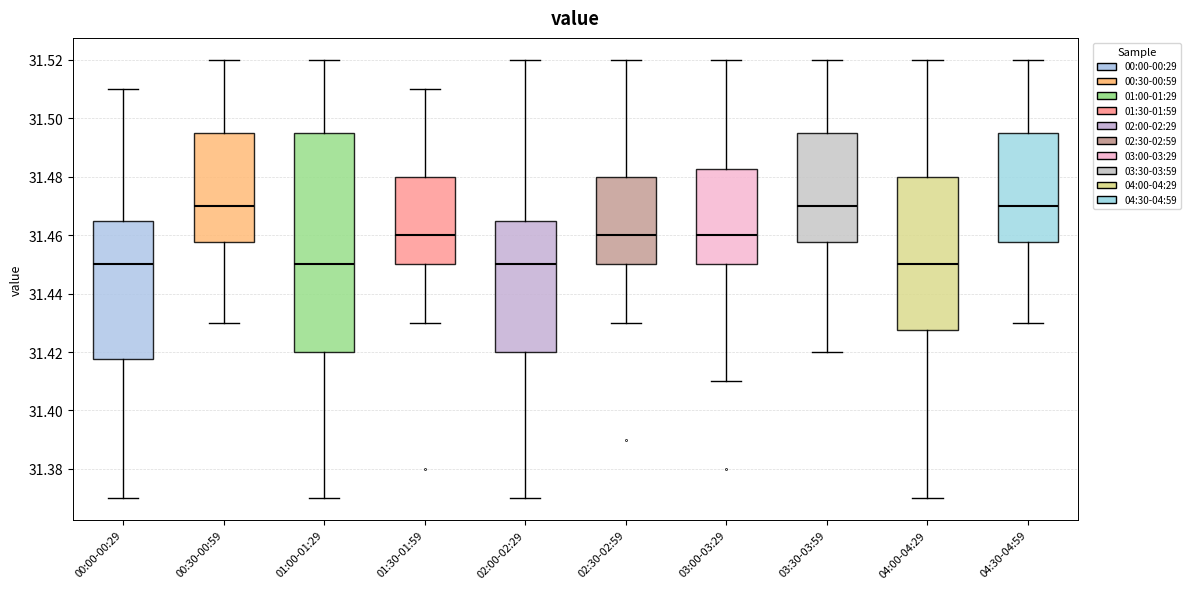

Comparing the boxes themselves (not the whiskers), which one is the tallest?

01:00-01:29